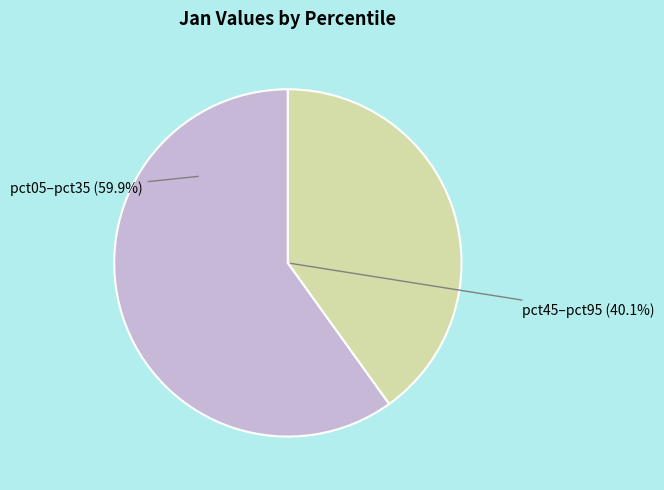

Does any single category account for the majority?

Yes